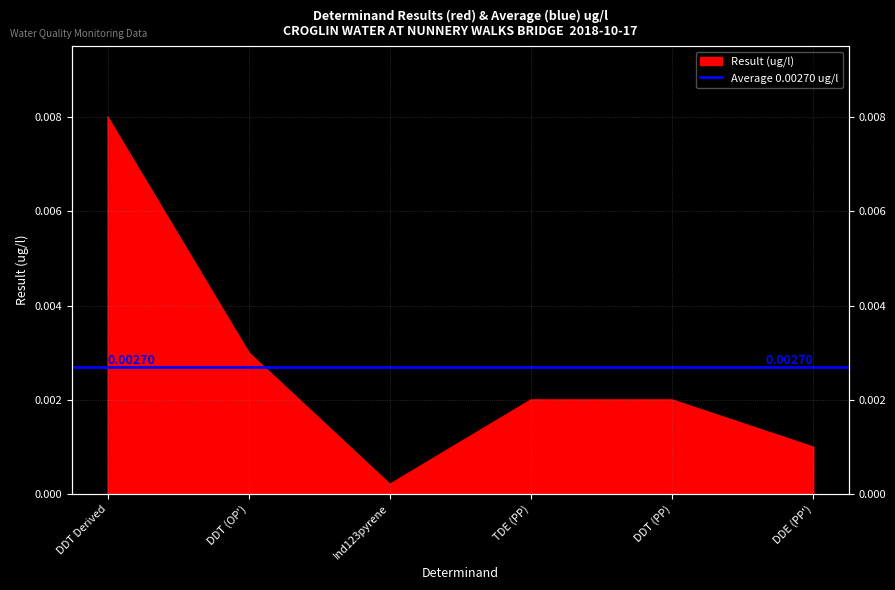

At which category does the chart reach its minimum across all series?

Ind123pyrene